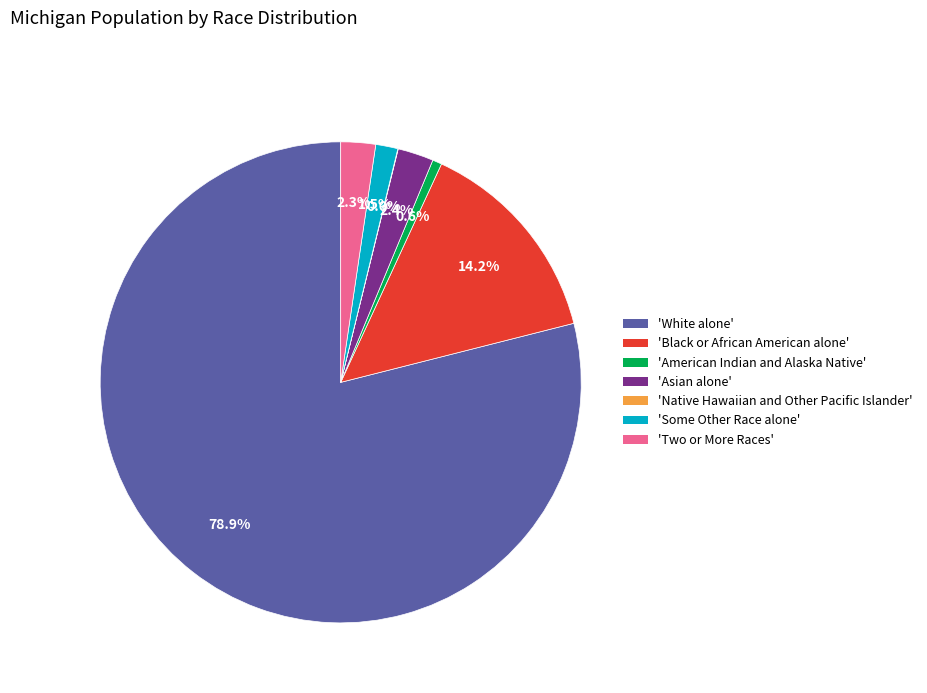

Combined, do 'White alone' and 'Two or More Races' account for over 50%?

Yes